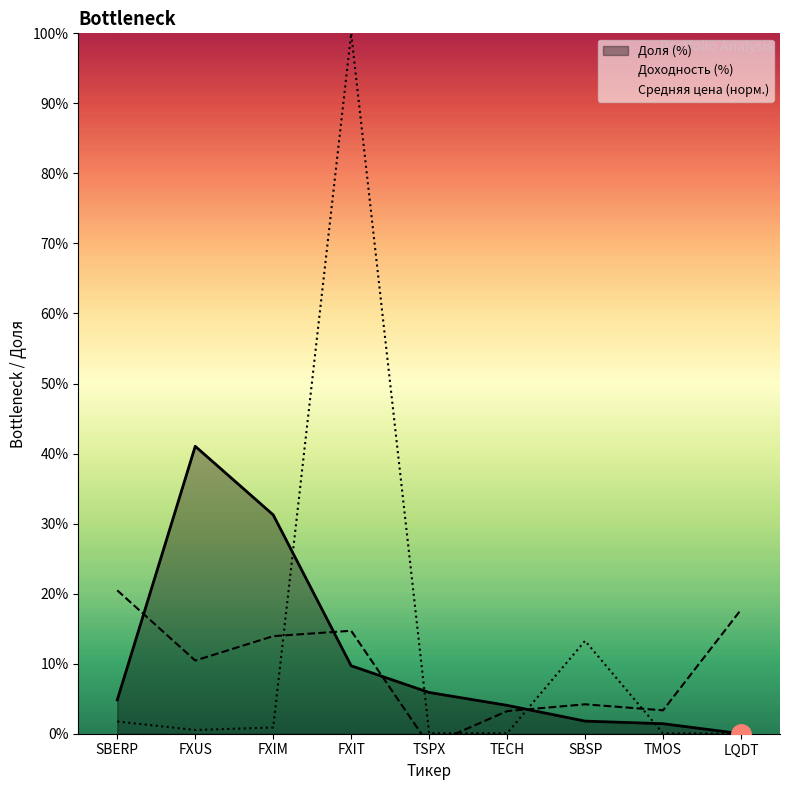

Which category has the highest value across all series?

FXIT